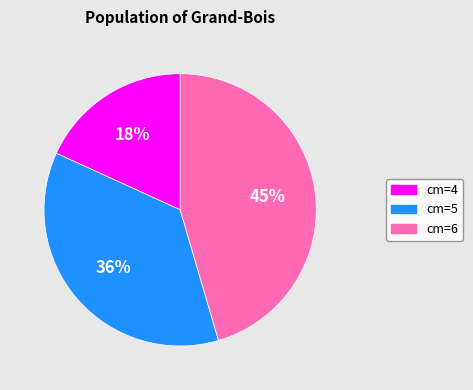

How many slices are in this pie chart?

3